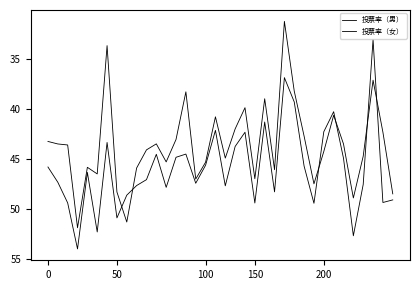

At which label is 投票率（男） closest to 43?

6